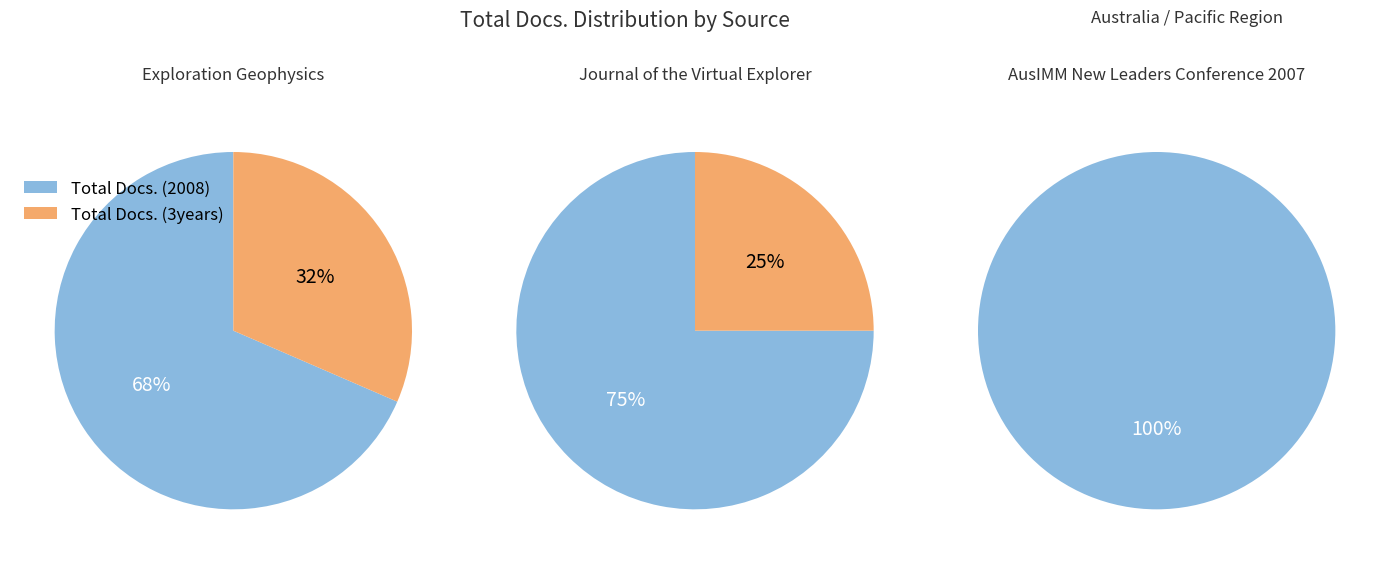

How many slices are in this pie chart?

2